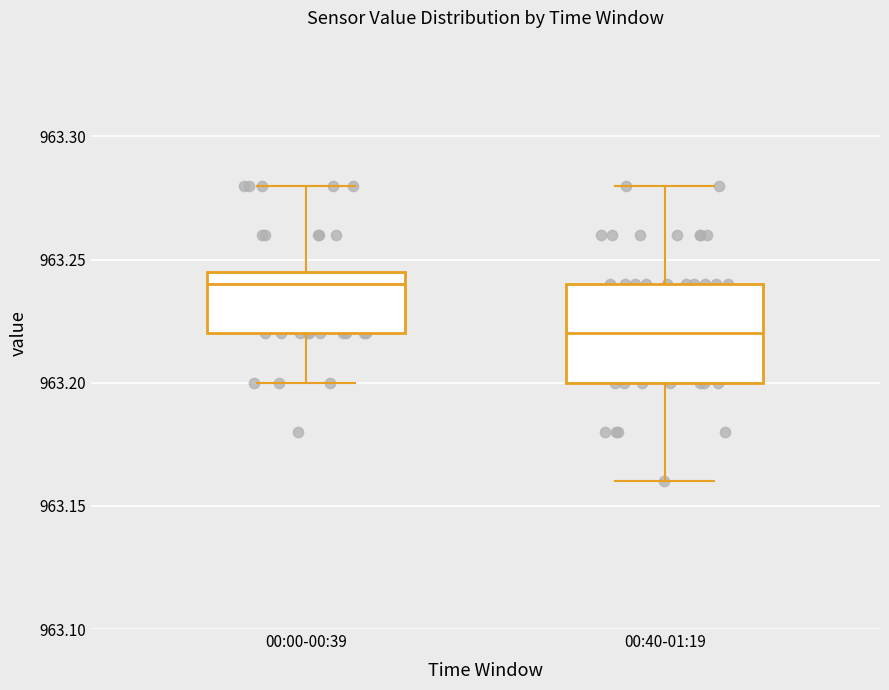

Reading left to right, read every box against the y-axis: the position of its median line, the range the box covers, and the ends of its whiskers. The values are not printed on the chart, so give them approximately, as read against the axis.

00:00-00:39: median 963.240, box 963.220 to 963.245, whiskers 963.200 to 963.280
00:40-01:19: median 963.220, box 963.200 to 963.240, whiskers 963.160 to 963.280